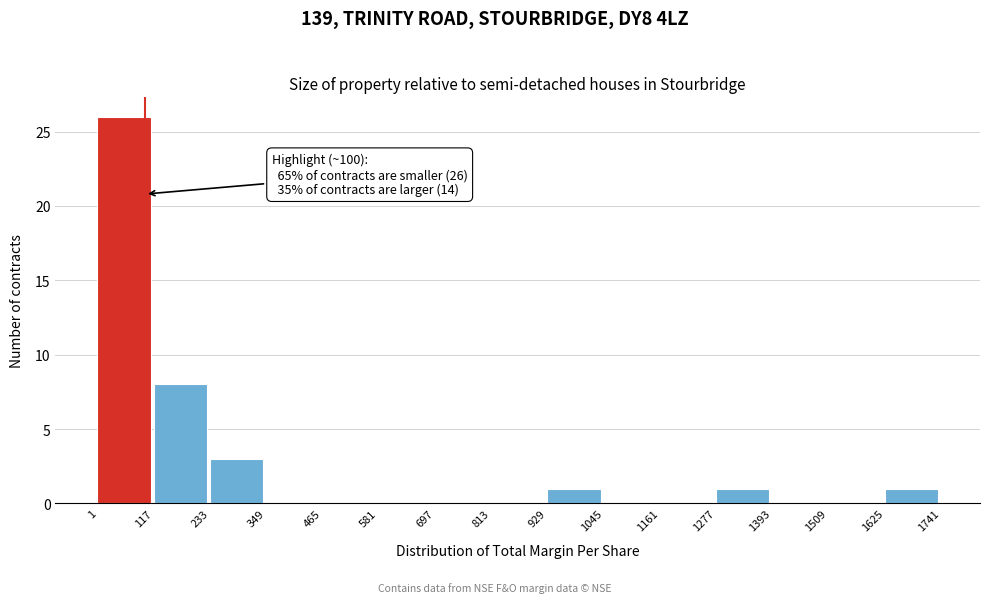

Which range on the x-axis has the tallest bar?

1 to 117